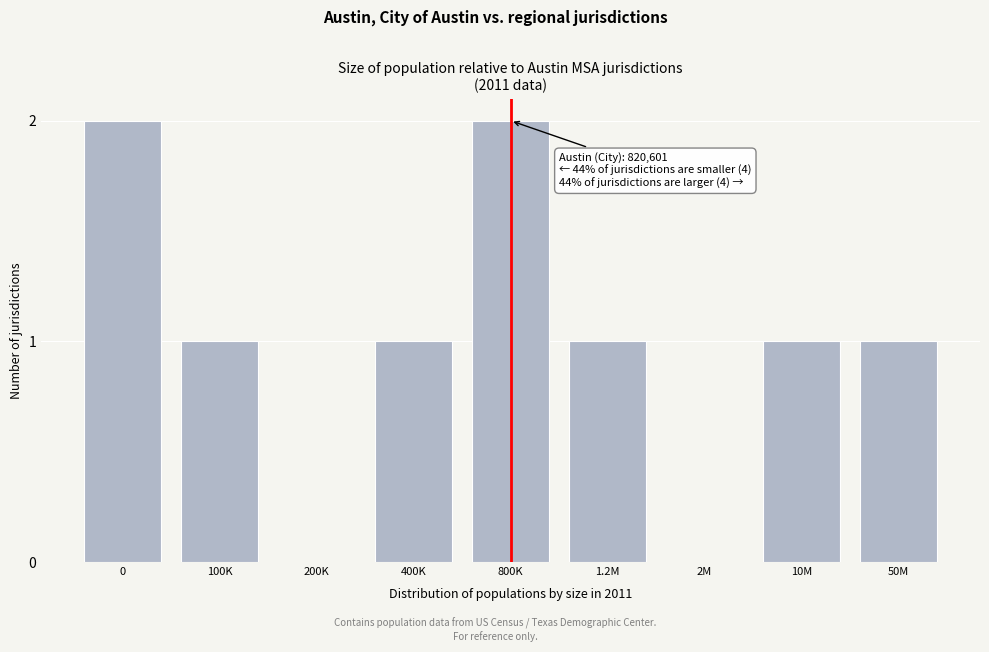

Reading left to right, what are all the values shown in this chart?

0=2	100K=1	200K=0	400K=1	800K=2	1.2M=1	2M=0	10M=1	50M=1